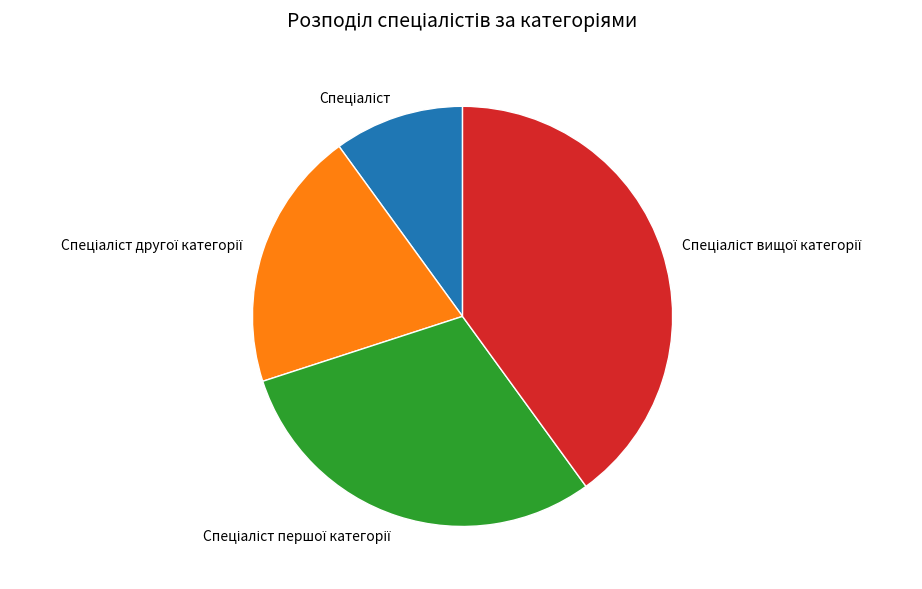

Is there any slice that represents more than half of the pie?

No